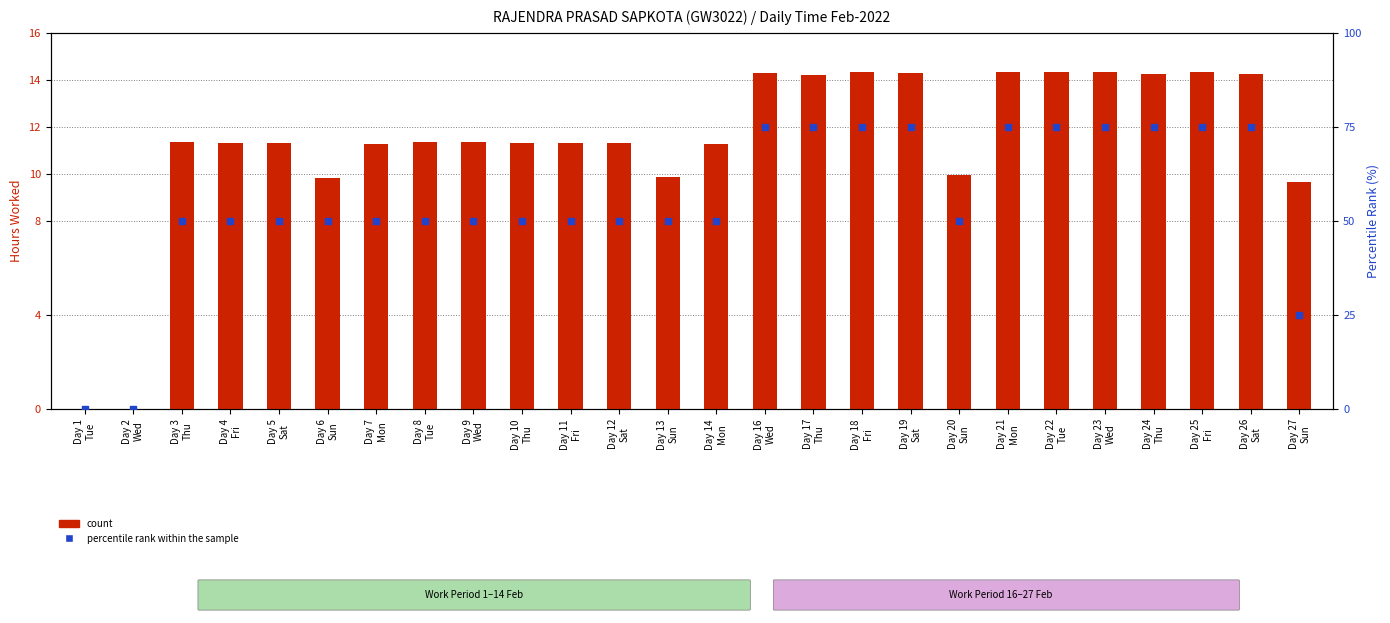

Which series has the largest total across all categories?

percentile rank within the sample